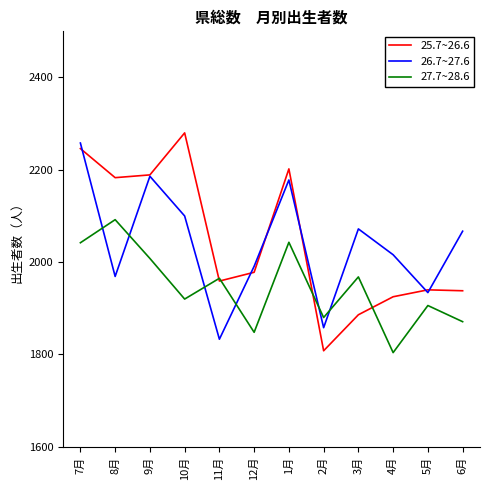

In 25.7~26.6, how many points are higher than both neighbors (excluding endpoints)?

3